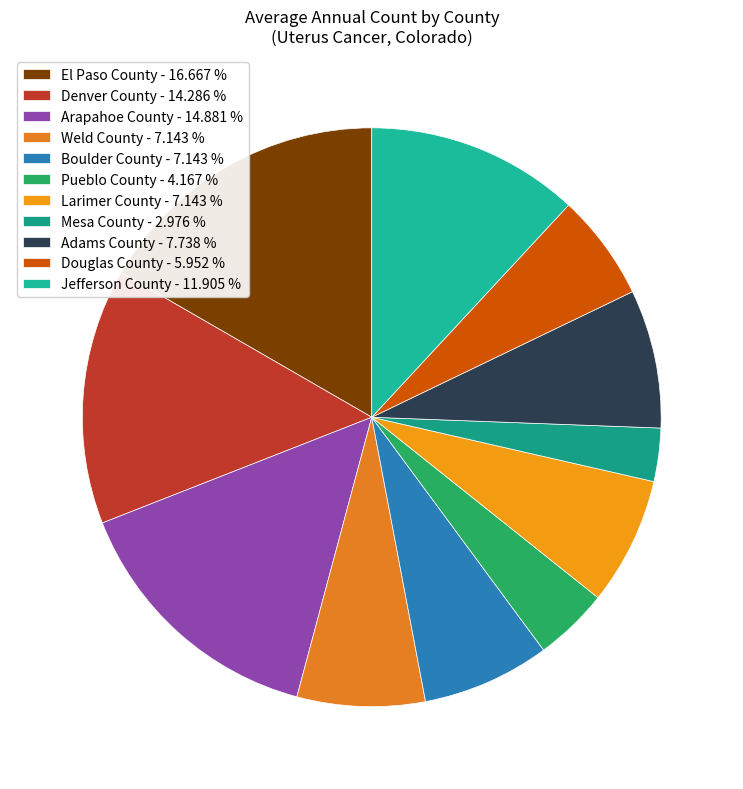

To the nearest percent, what is the average slice percentage?

9%